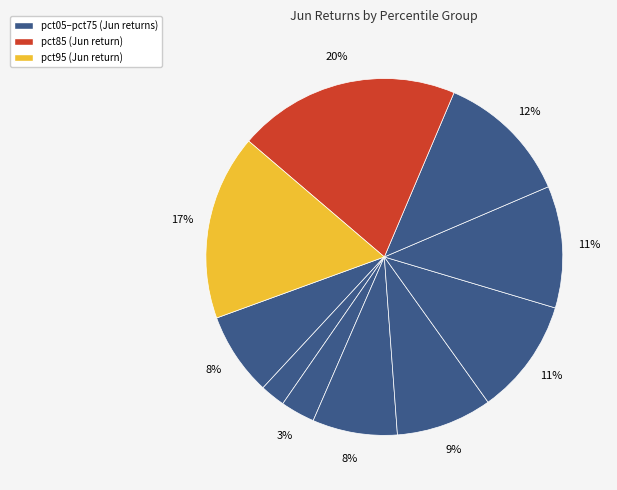

How many slices are in this pie chart?

10